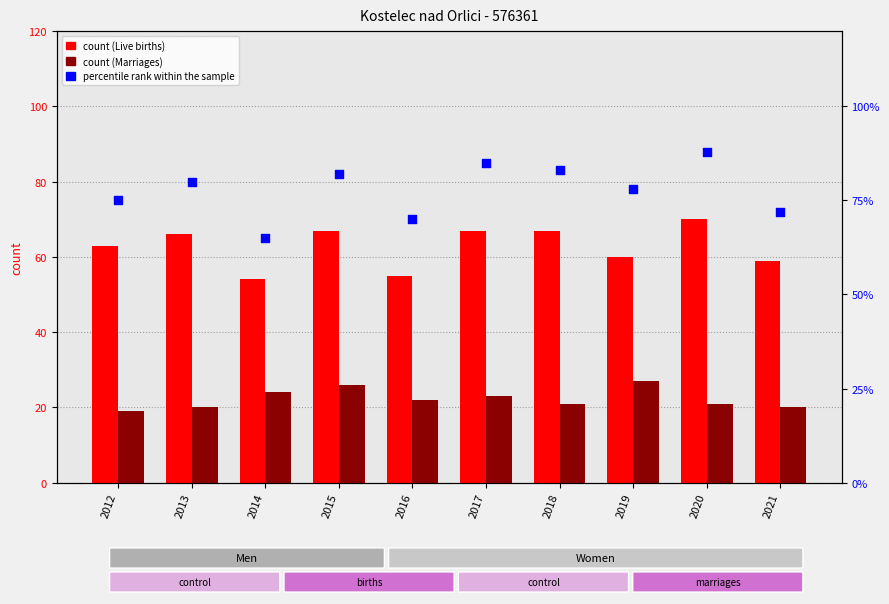

Which series has the largest Y range (max minus min)?

percentile rank within the sample